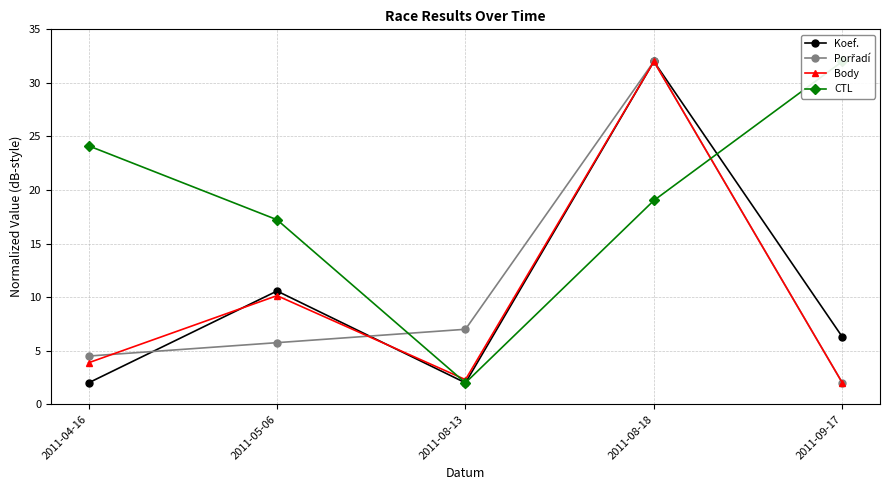

Does the chart display data point markers on the line(s)?

Yes